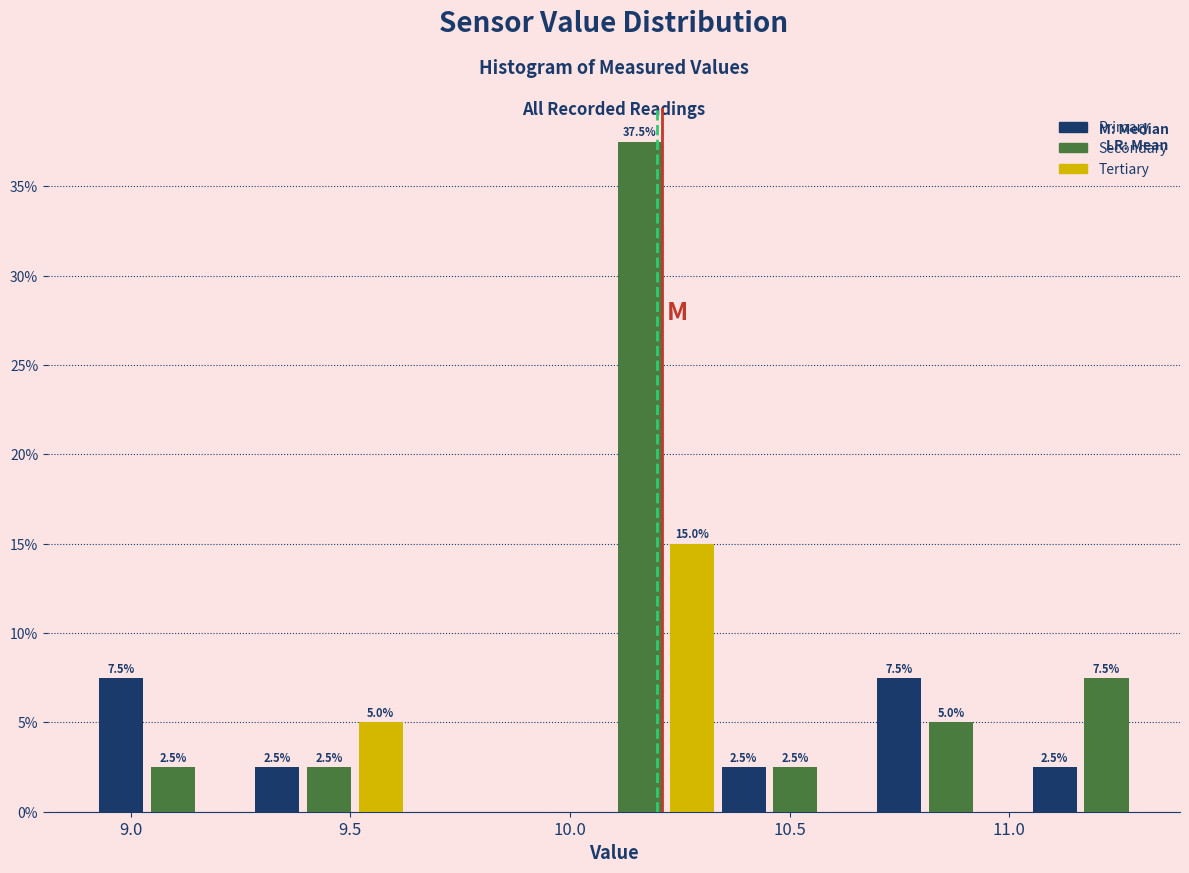

Around what value on the x-axis is the tallest bar? Give the approximate position of its centre, as read against the axis.

10.15